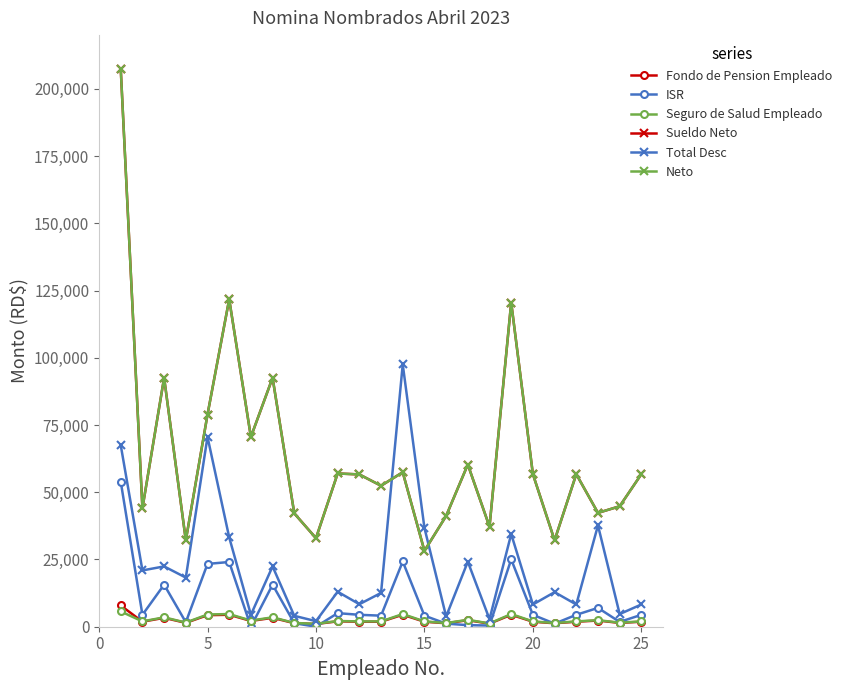

What is the maximum value shown in the chart?

207483.7